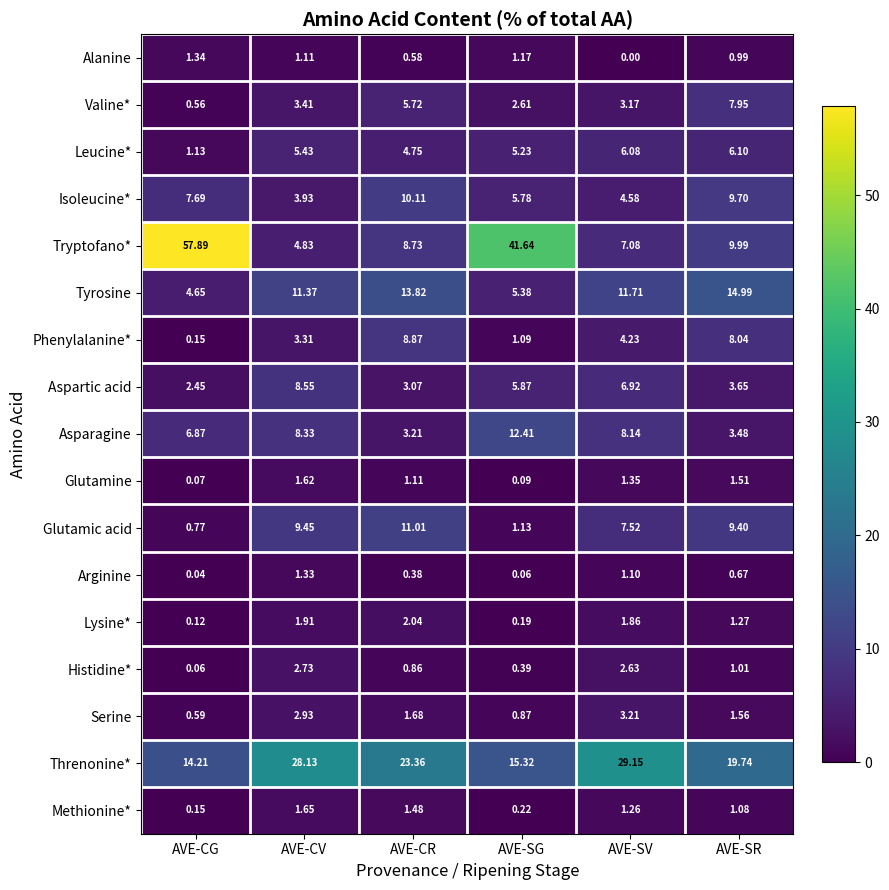

Rank the series by their maximum value, from highest to lowest.

Tryptofano*, Threnonine*, Tyrosine, Asparagine, Glutamic acid, Isoleucine*, Phenylalanine*, Aspartic acid, Valine*, Leucine*, Serine, Histidine*, Lysine*, Methionine*, Glutamine, Alanine, Arginine